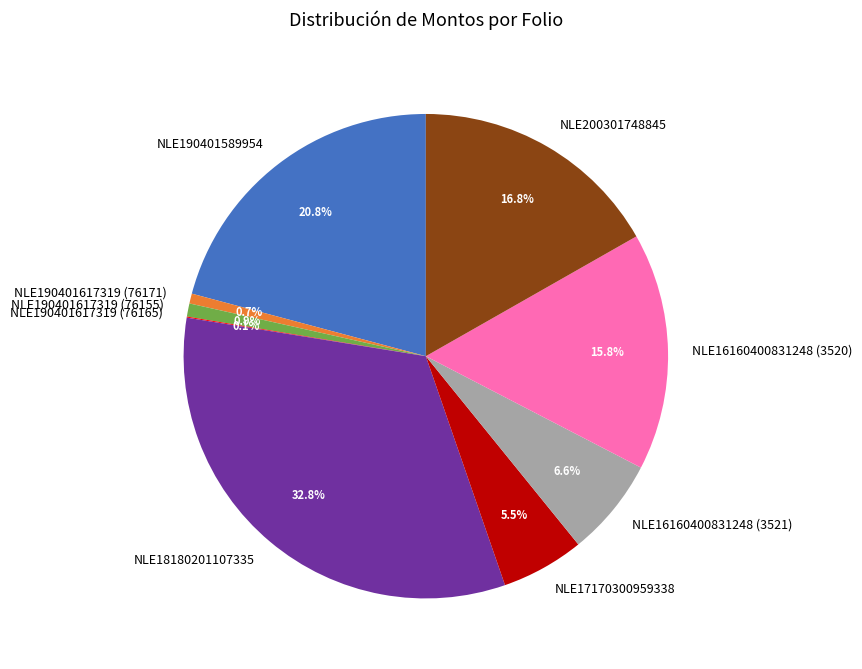

Which category has the biggest portion of the pie?

NLE18180201107335